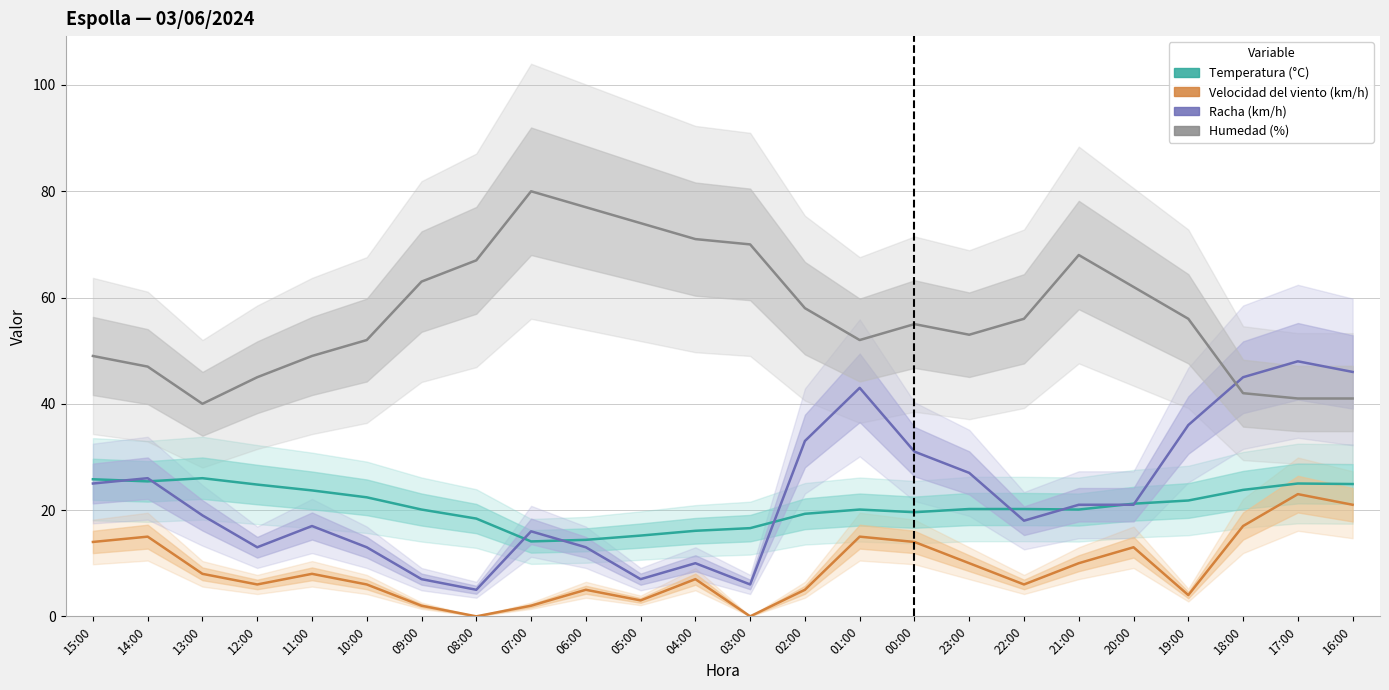

What is the difference between the Velocidad del viento (km/h) values at 18:00 and 17:00?

6.0